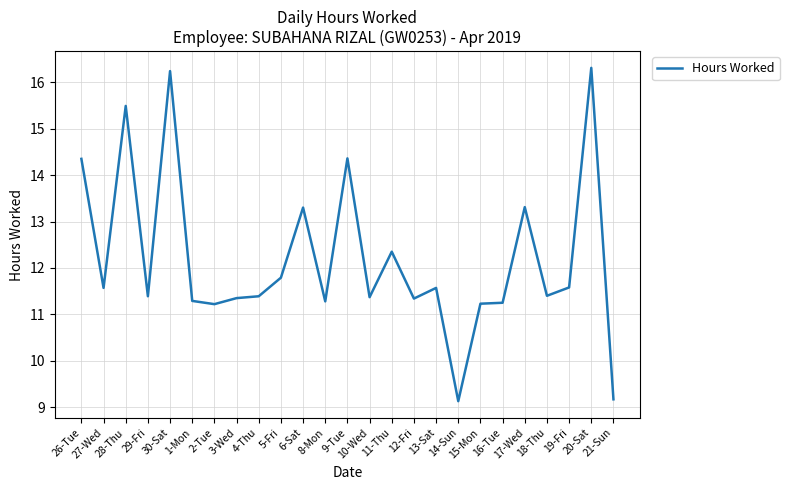

What position from the left is 27-Wed?

2